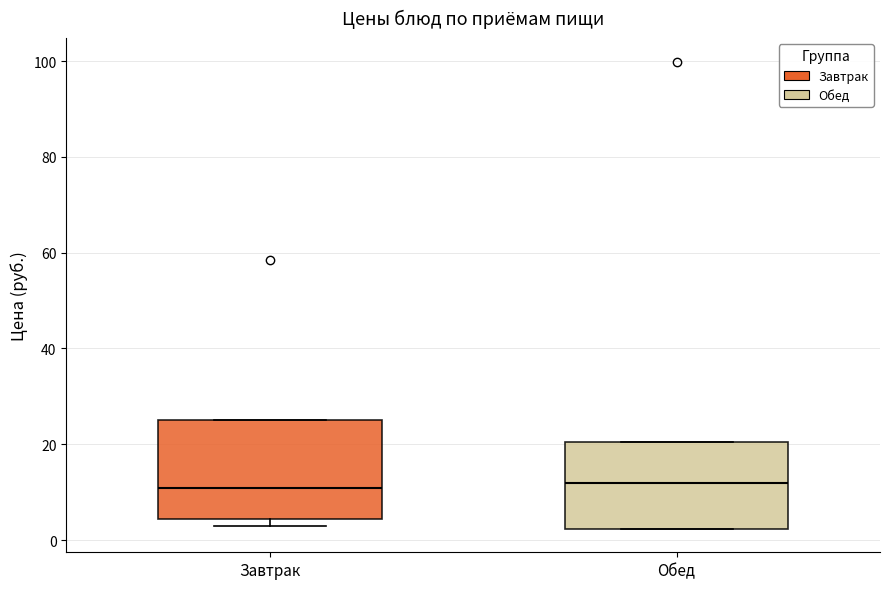

Reading left to right, read every box against the y-axis: the position of its median line, the range the box covers, and the ends of its whiskers. The values are not printed on the chart, so give them approximately, as read against the axis.

Завтрак: median 10, box 4 to 26, whiskers 2 to 26
Обед: median 12, box 2 to 20, whiskers 2 to 20